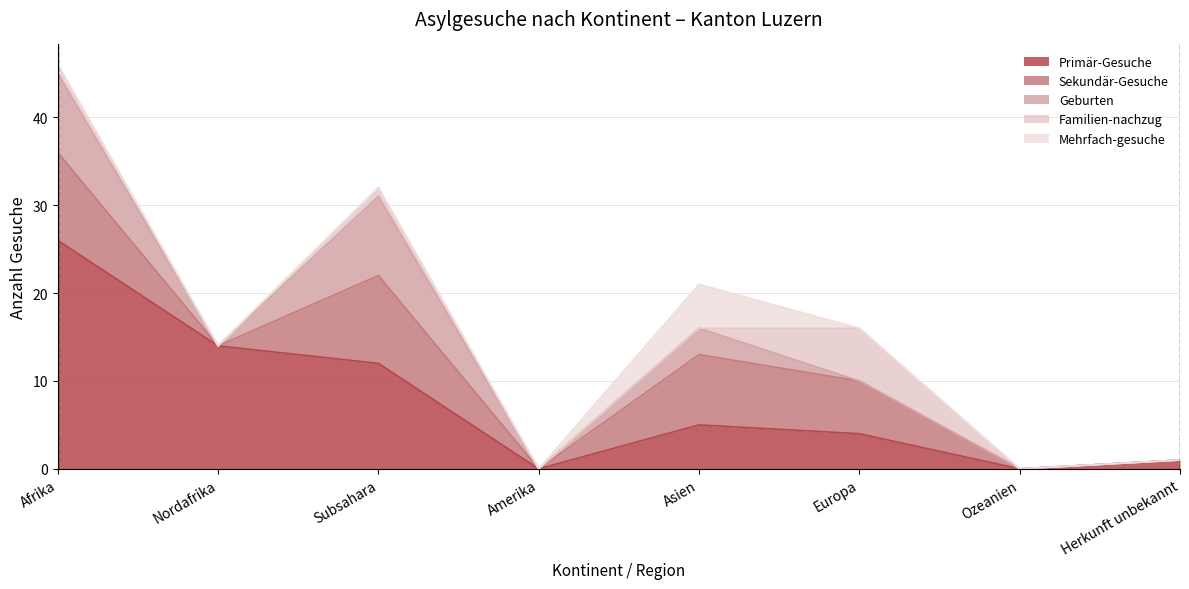

What is the difference between the Familien-nachzug values at Nordafrika and Afrika?

1